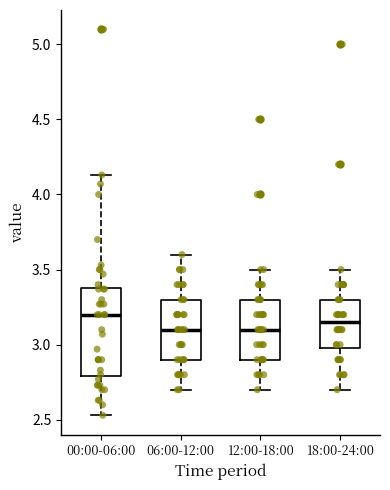

Where is the upper edge of the box for 06:00-12:00 on the y-axis? The values are not printed on the chart, so give them approximately, as read against the axis.

3.30